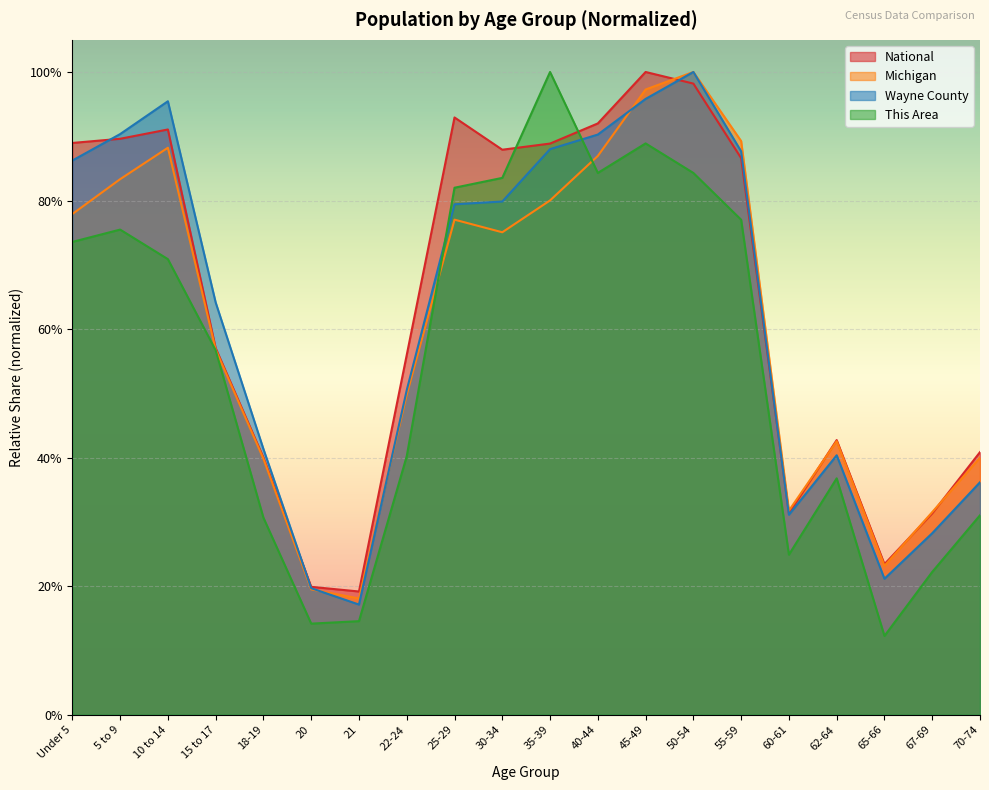

Where is Wayne County nearest to the value 0?

21